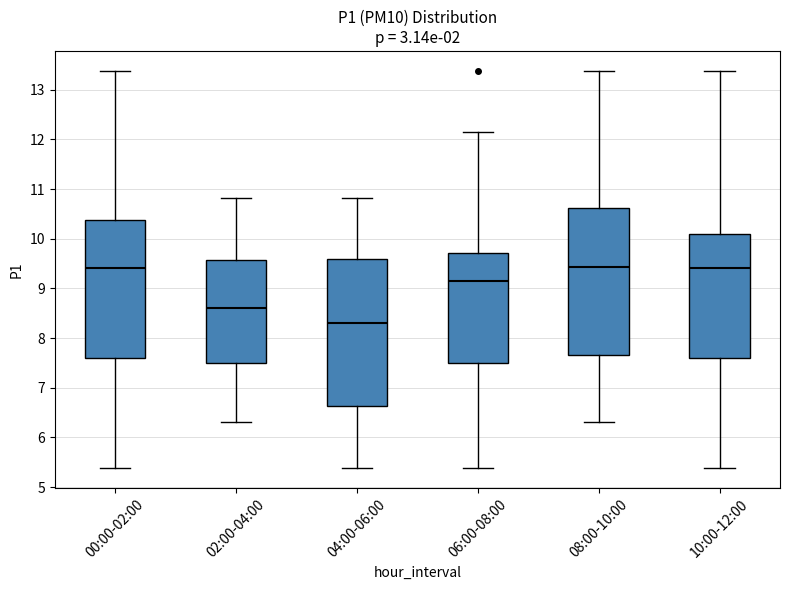

Reading left to right, read every box against the y-axis: the position of its median line, the range the box covers, and the ends of its whiskers. The values are not printed on the chart, so give them approximately, as read against the axis.

00:00-02:00: median 9.4, box 7.6 to 10.4, whiskers 5.4 to 13.4
02:00-04:00: median 8.6, box 7.5 to 9.6, whiskers 6.3 to 10.8
04:00-06:00: median 8.3, box 6.6 to 9.6, whiskers 5.4 to 10.8
06:00-08:00: median 9.2, box 7.5 to 9.7, whiskers 5.4 to 12.2
08:00-10:00: median 9.4, box 7.7 to 10.6, whiskers 6.3 to 13.4
10:00-12:00: median 9.4, box 7.6 to 10.1, whiskers 5.4 to 13.4